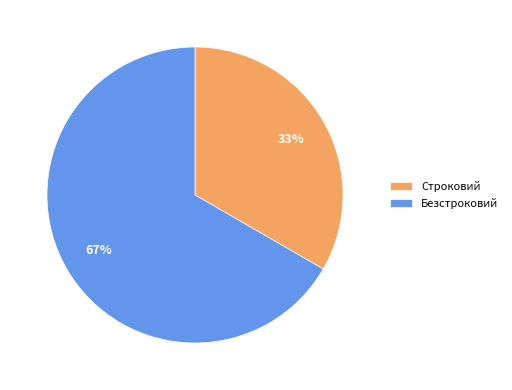

What percentage is the Безстроковий slice, to the nearest percent?

67%